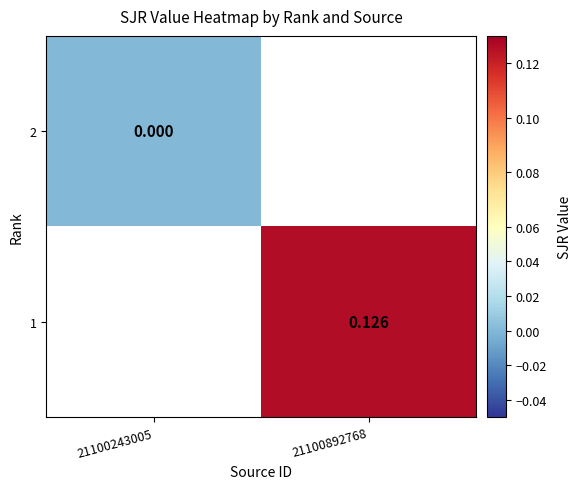

List the series in order of their peak value, lowest first.

2, 1